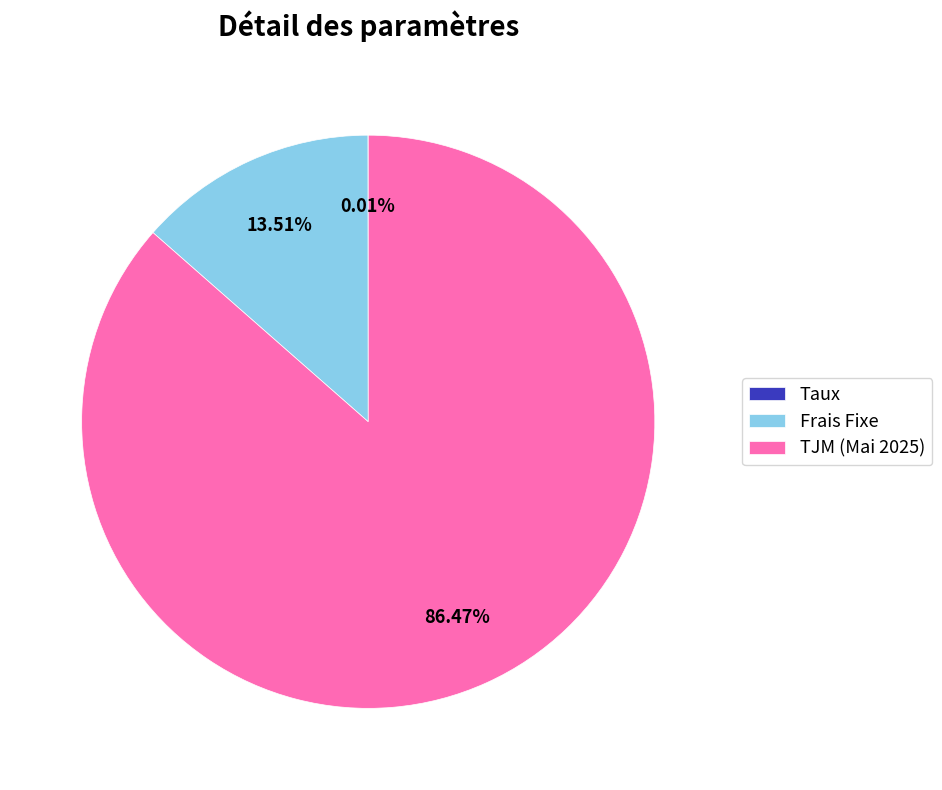

To the nearest percent, what is the difference between the largest and smallest slice percentages?

86%